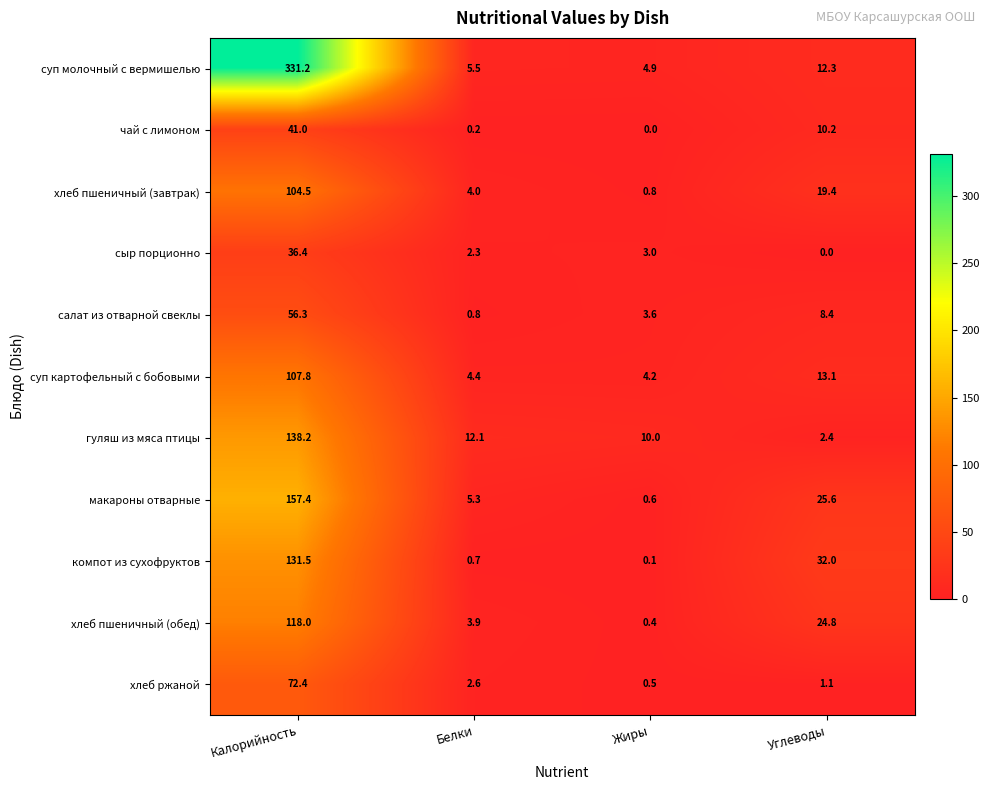

What is the spread (max minus min) of values at Углеводы?

32.0